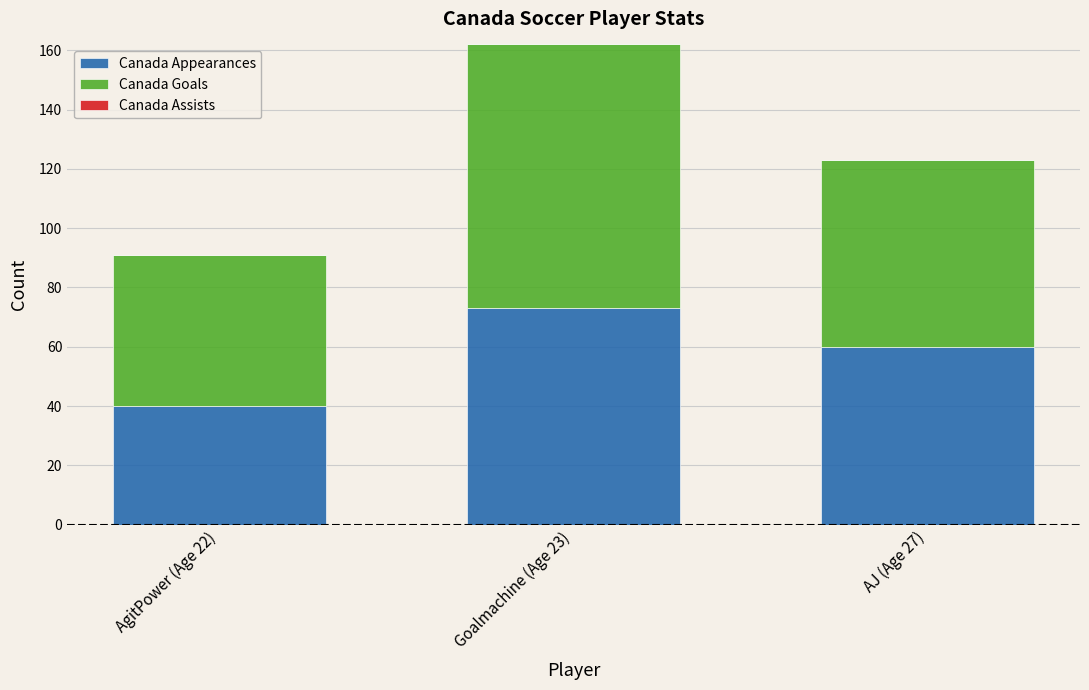

What is the difference between the second highest and minimum values in the Canada Appearances series?

20